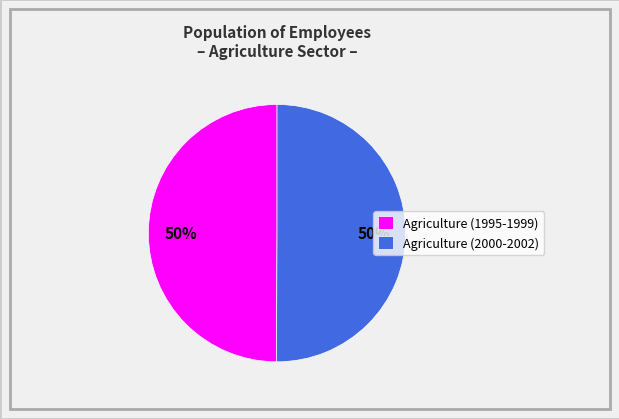

Do Agriculture (1995-1999) and Agriculture (2000-2002) together represent more than half of the pie?

Yes